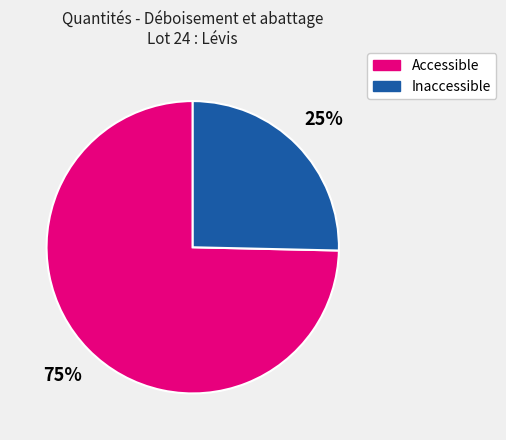

Is there a majority slice in this chart?

Yes